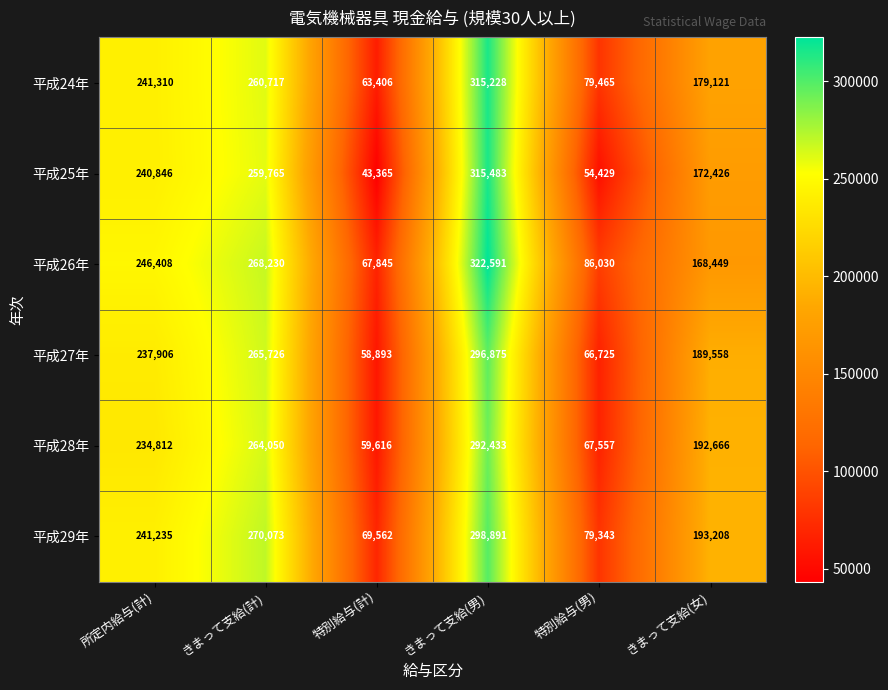

Is it true that 平成25年 equals 43365 at 特別給与(計)?

True